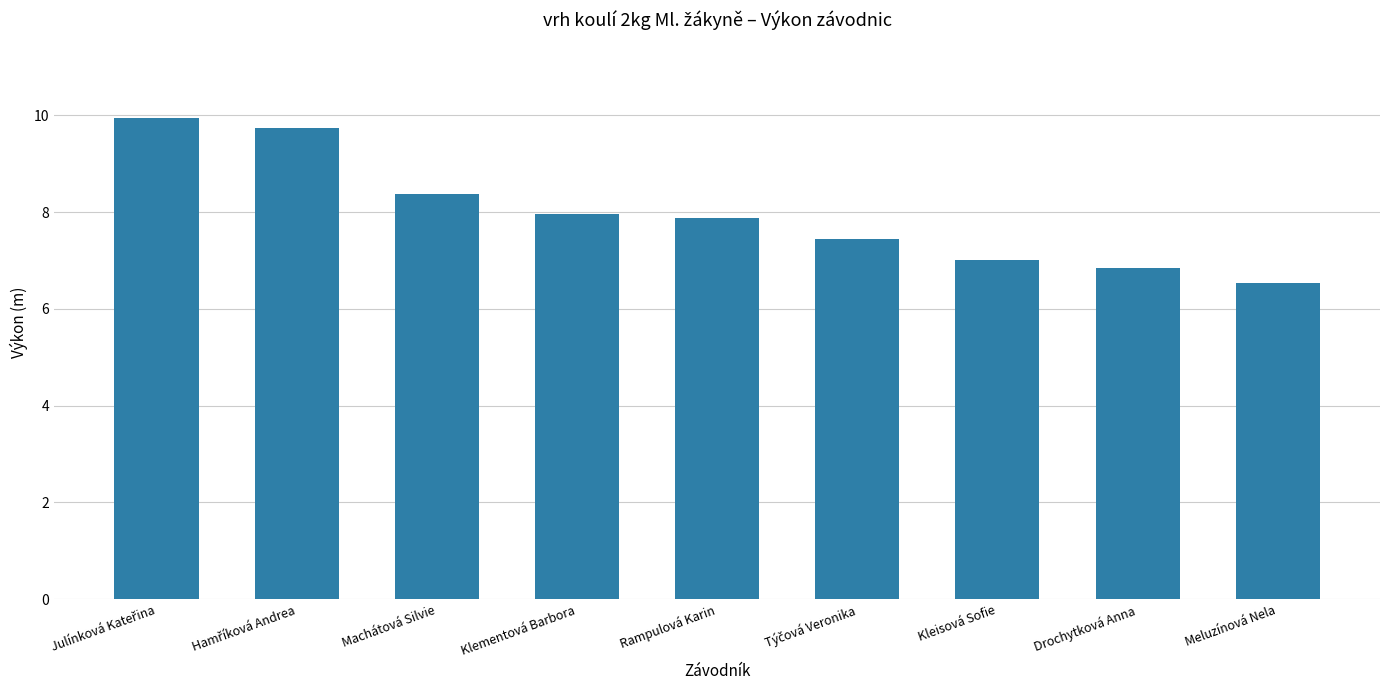

What is the label of the 9th bar from the left?

Meluzínová Nela